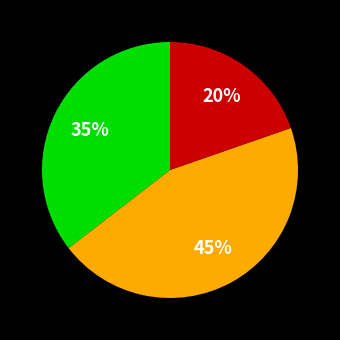

Is there a majority slice in this chart?

No